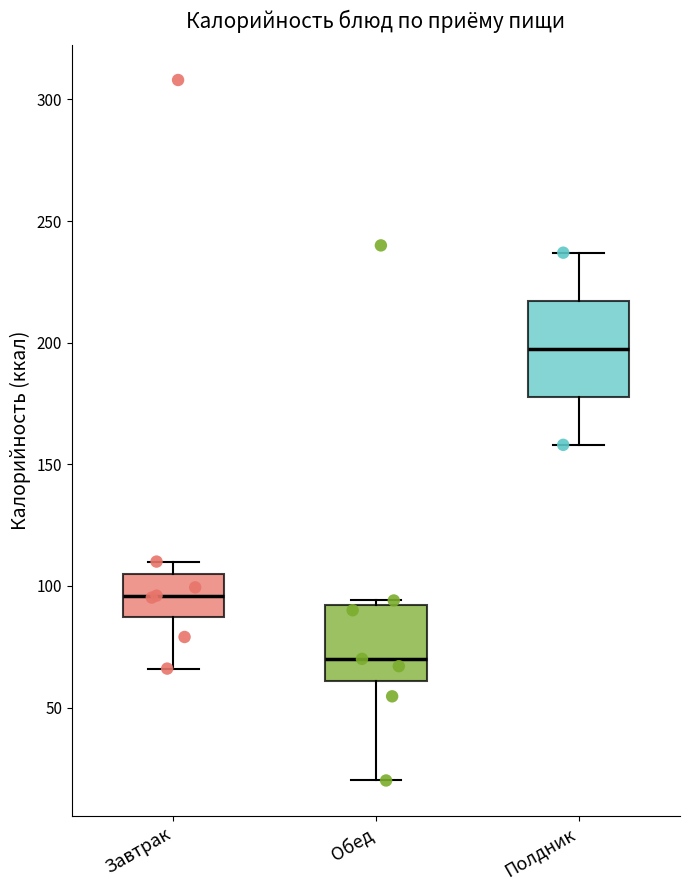

Which box has the highest median line?

Полдник